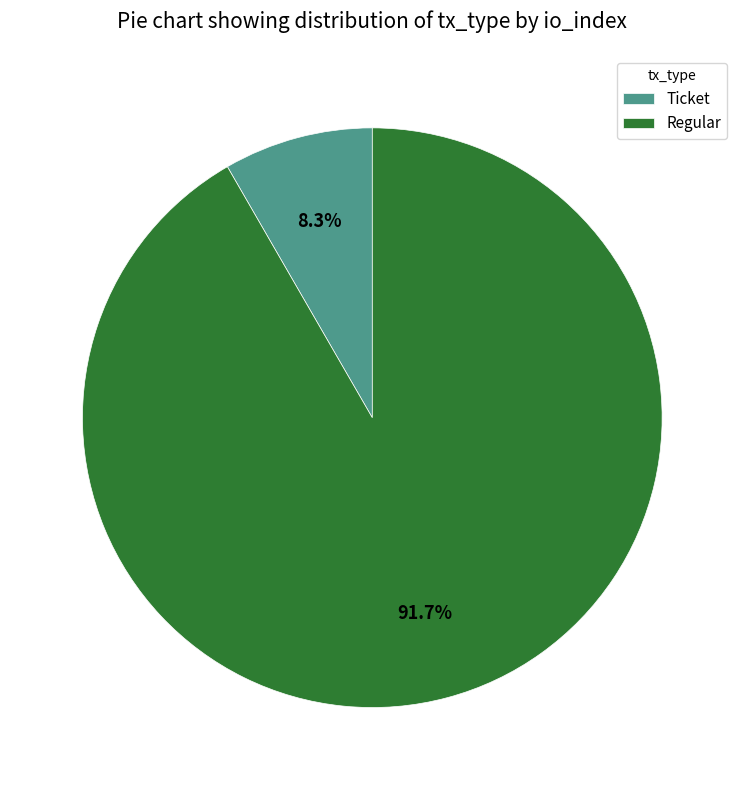

Which category has the biggest portion of the pie?

Regular